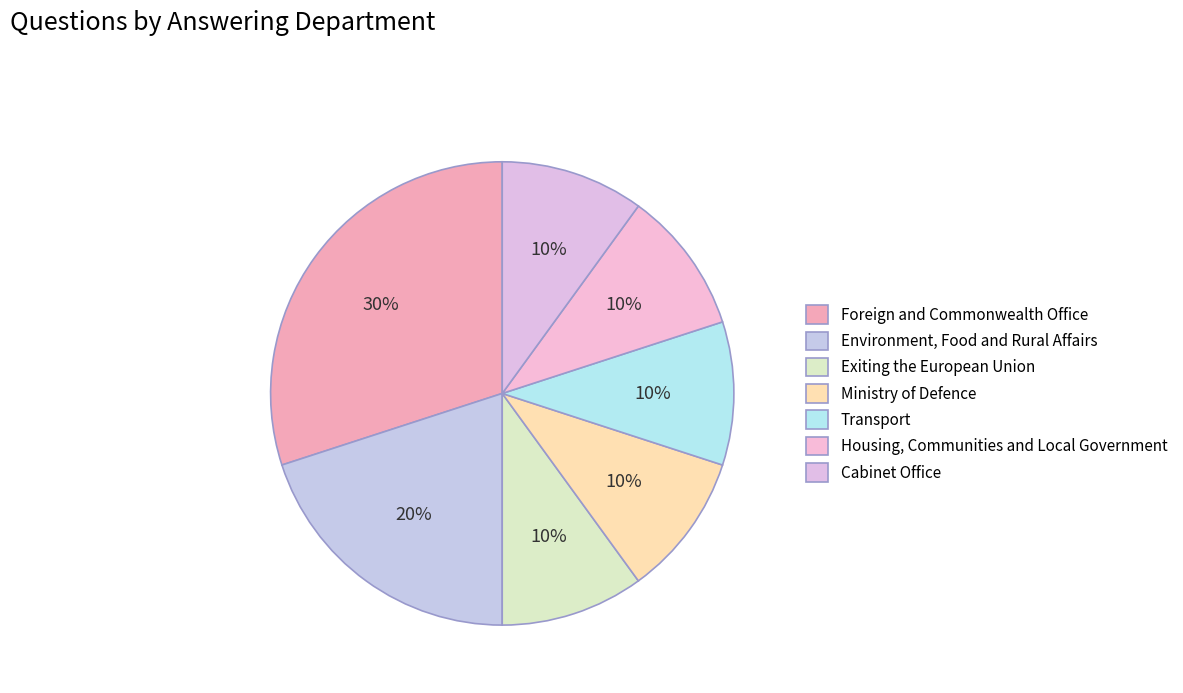

How many segments does this pie chart have?

7